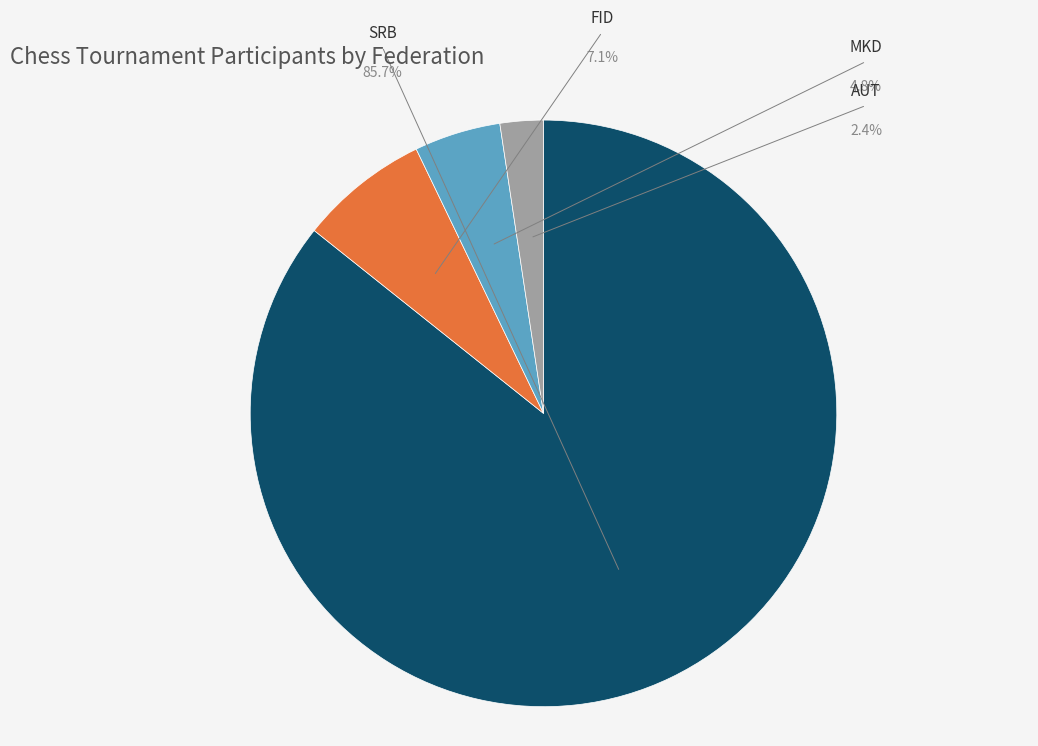

Rank the categories by value from lowest to highest.

AUT, MKD, FID, SRB